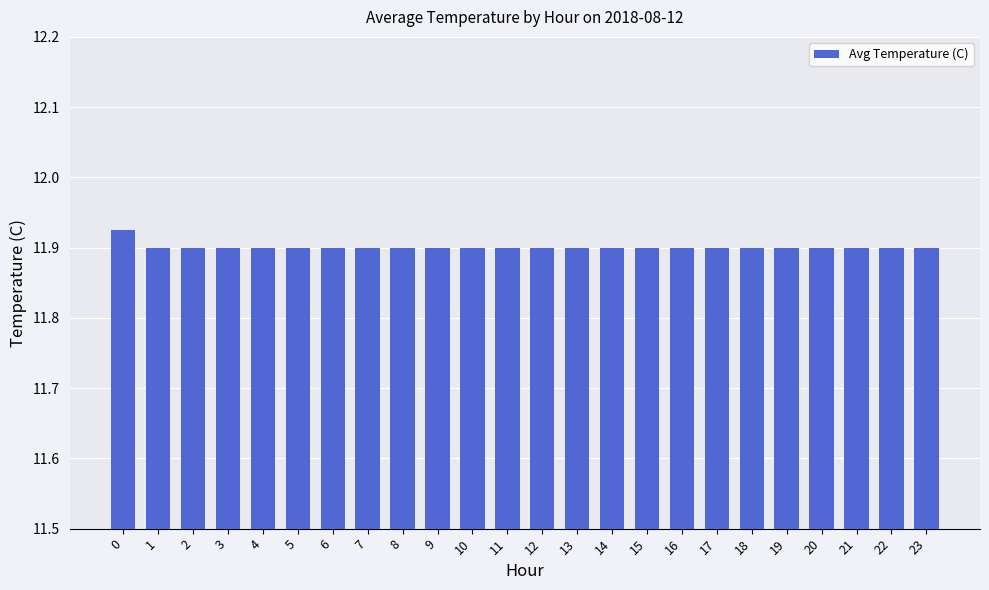

What is the sum of the values at 19 and 23?

23.8